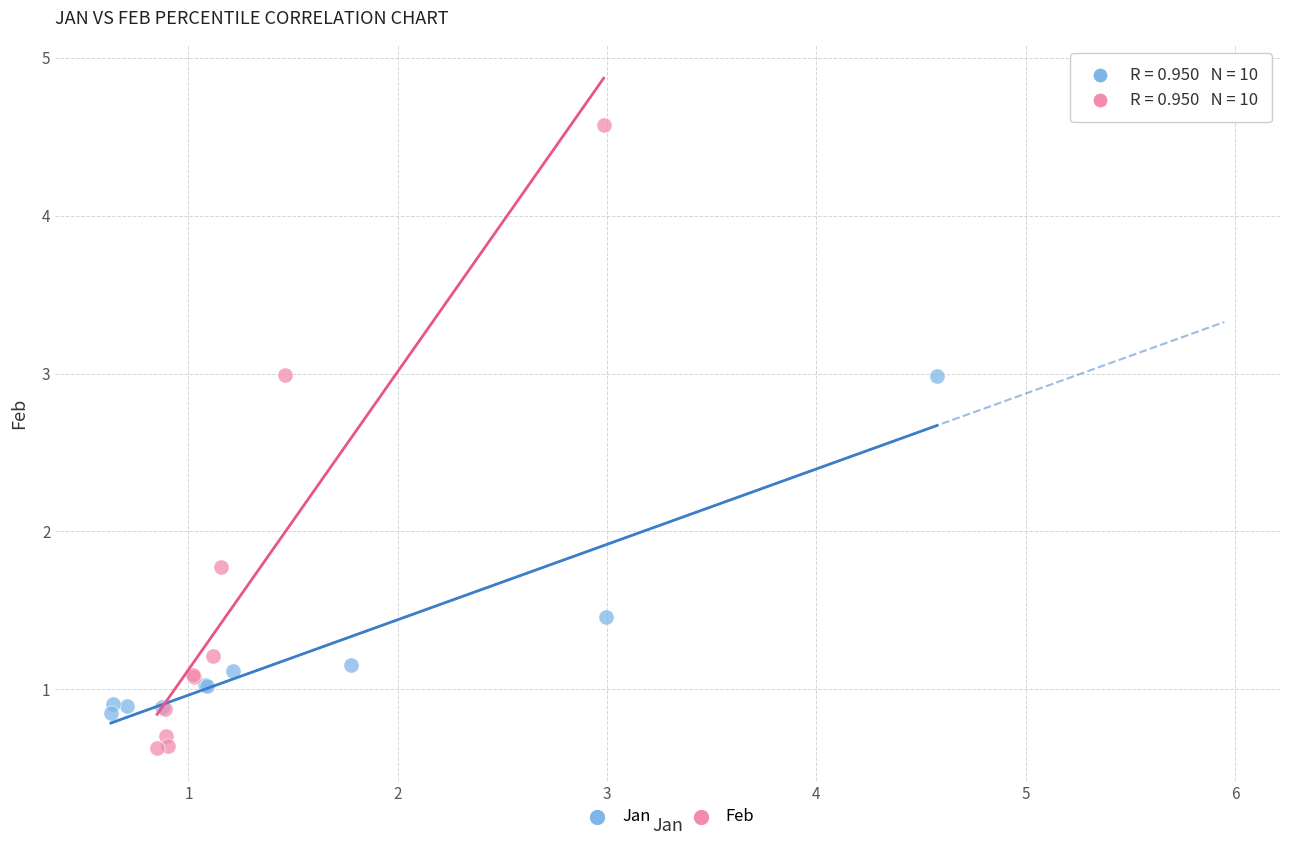

What are all the series names shown in the legend?

Jan, Feb